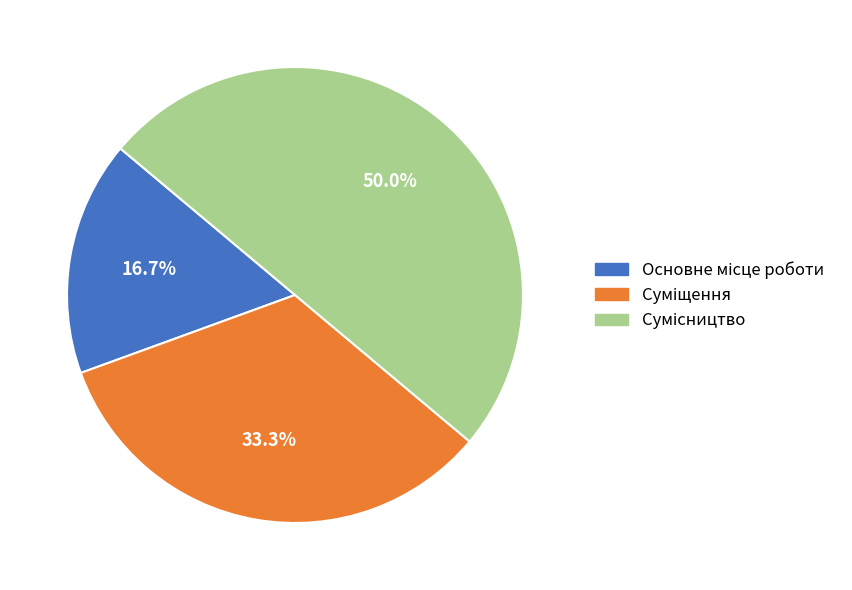

Does any single category account for the majority?

No